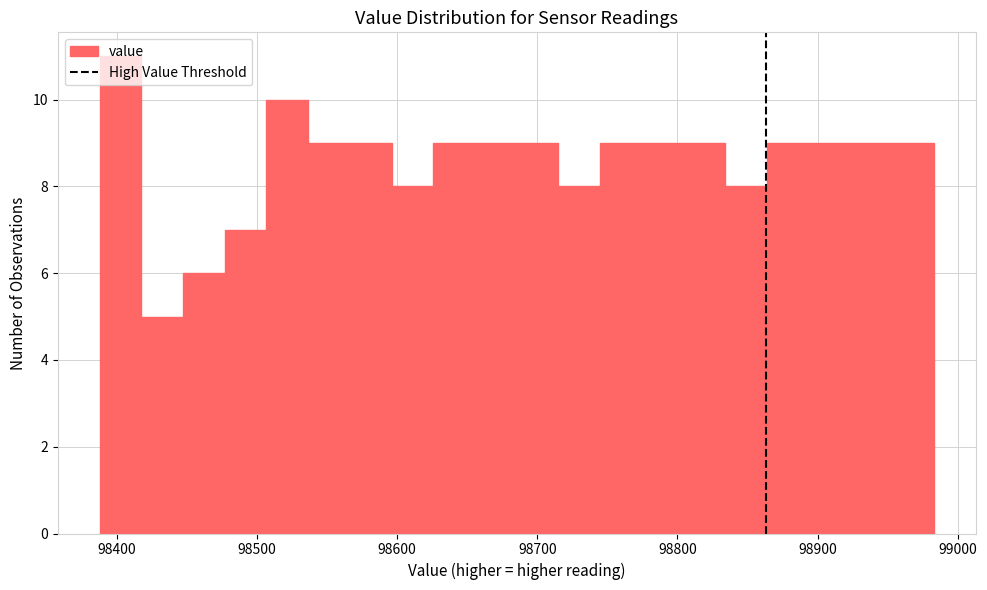

Around what value on the x-axis is the tallest bar? Give the approximate position of its centre, as read against the axis.

98400